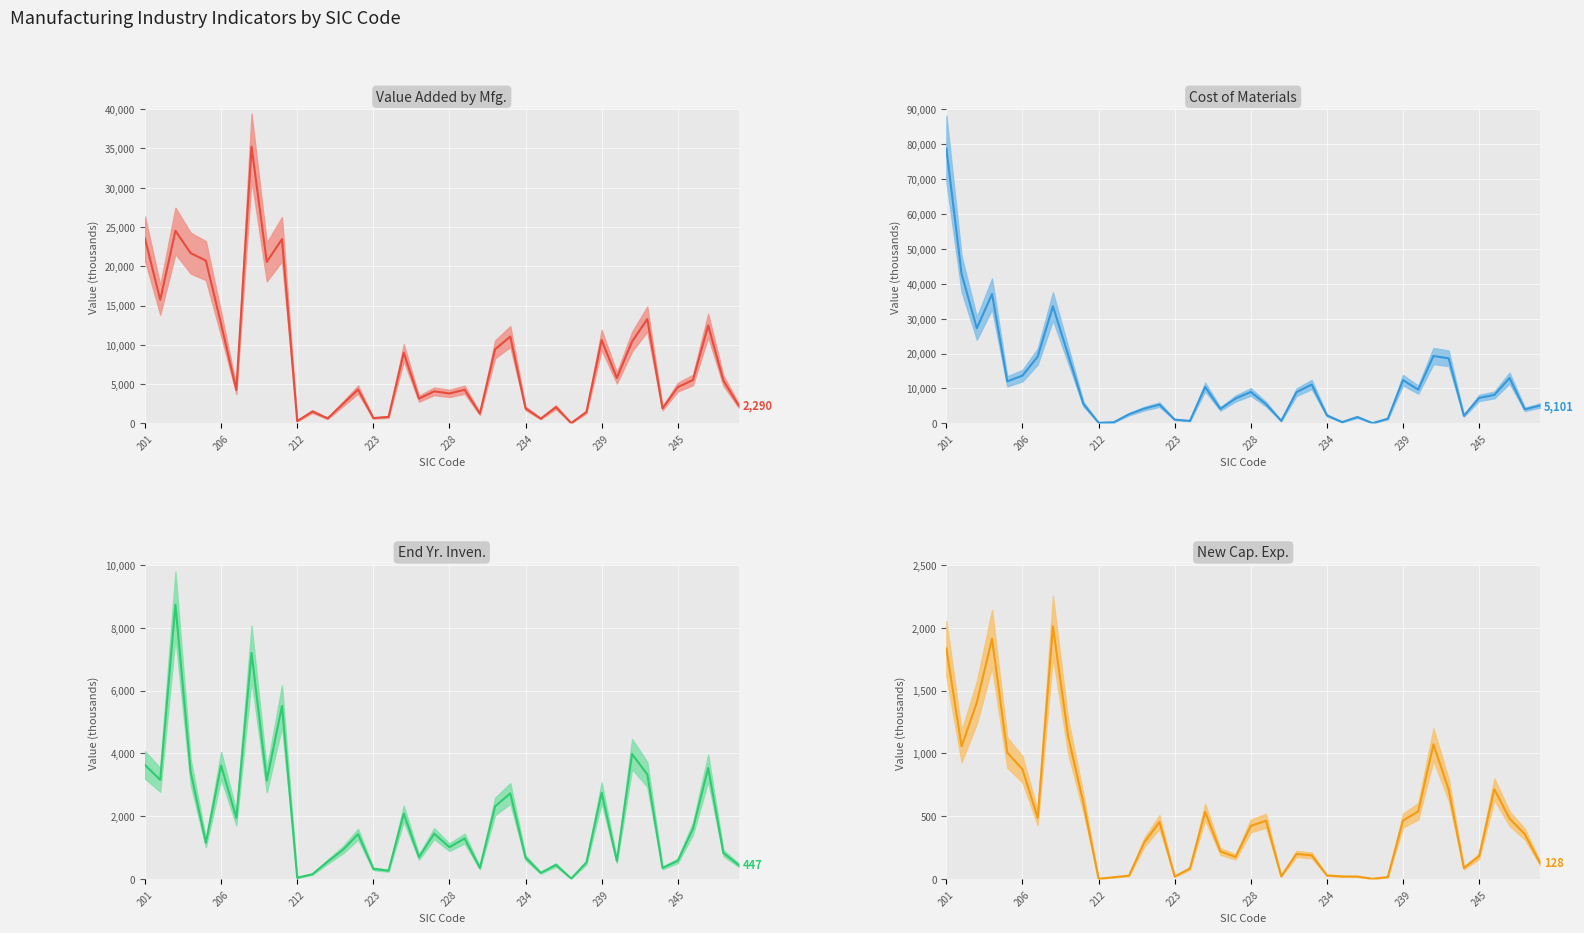

Read the Cost of Materials value at 234, to the nearest 100.

2300